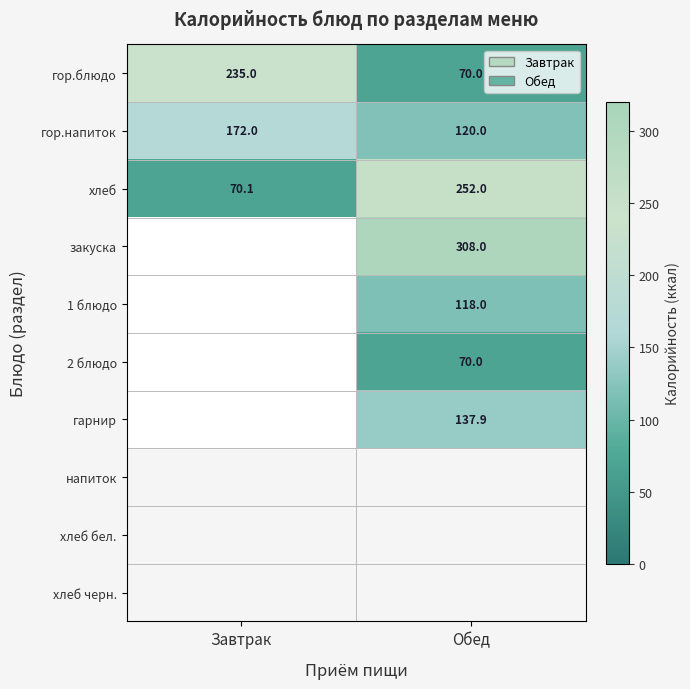

What is the average value of the гор.блюдо series?

152.5